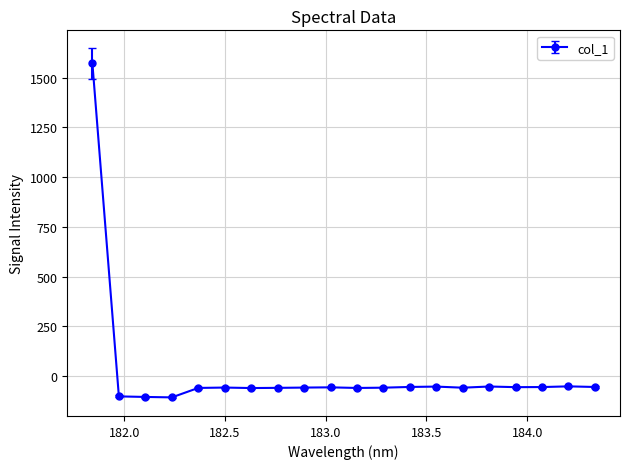

What is the difference between the maximum and minimum values?

1677.2